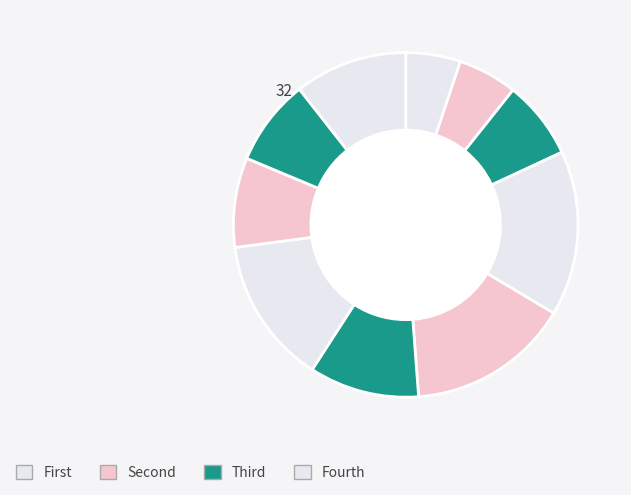

How many slices are in this pie chart?

10